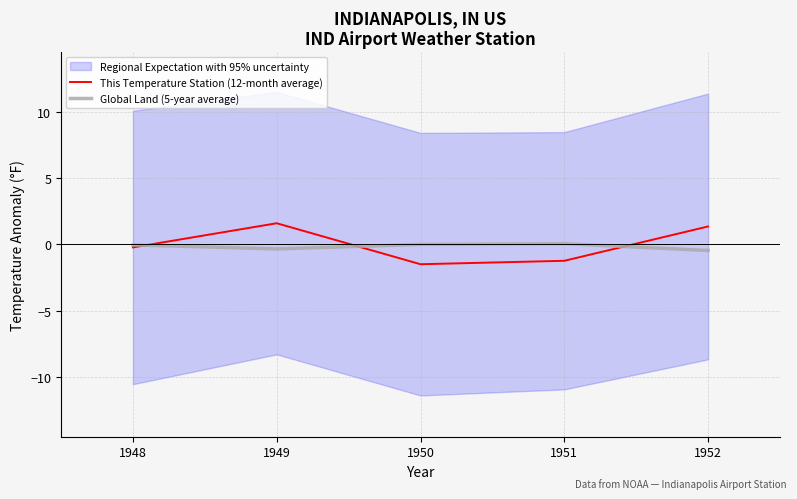

The value of This Temperature Station (12-month average) at 1949 is -2.6. True or false?

False